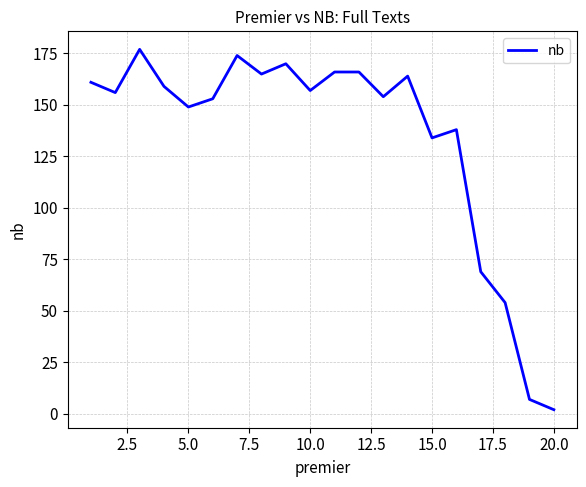

What is the greatest value displayed?

177